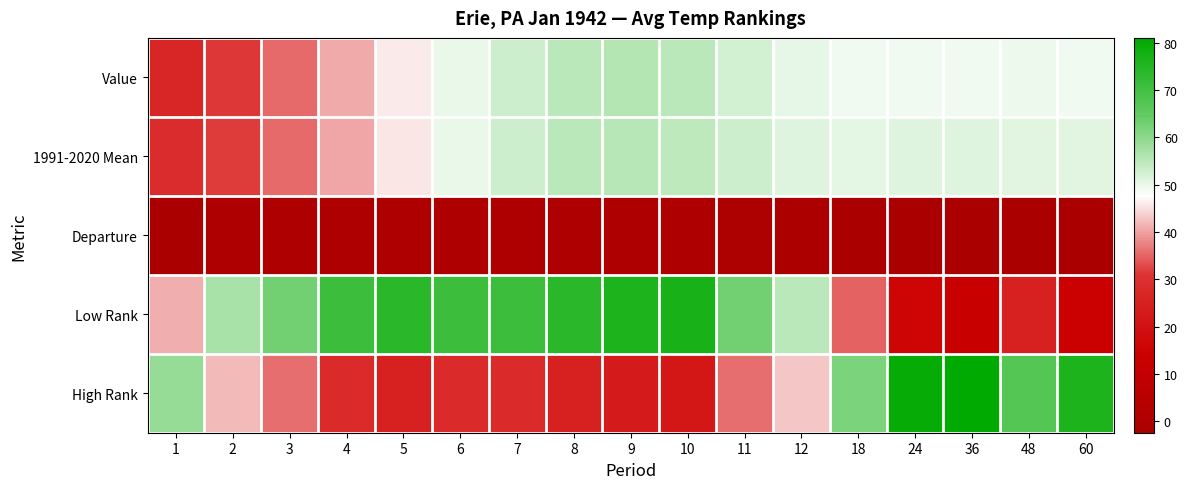

Which has a higher value, 12 or 5?

12